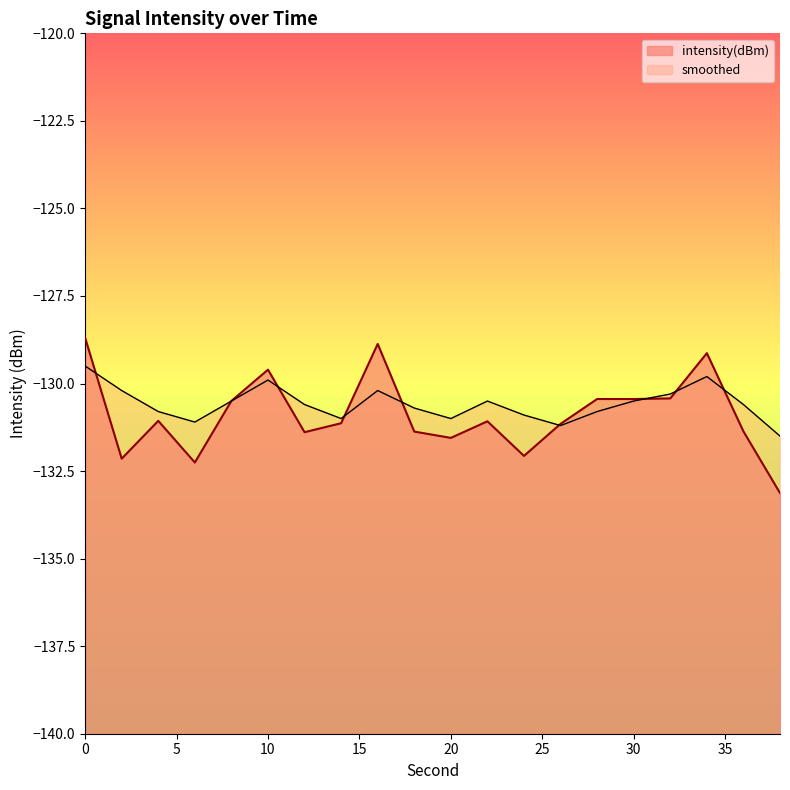

Which series has the largest range (max minus min)?

intensity(dBm)